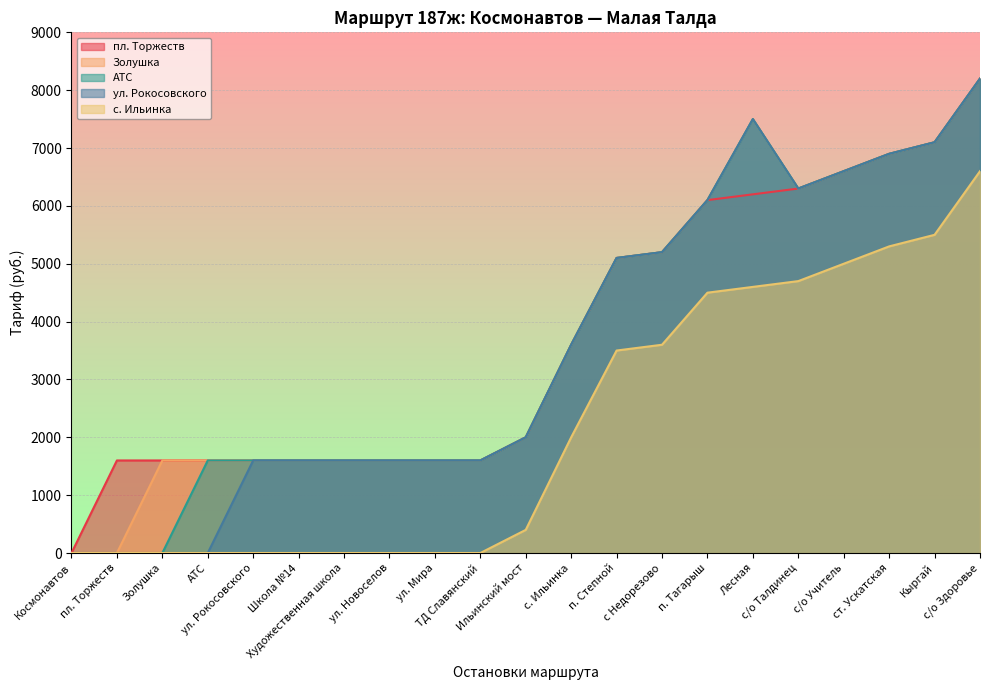

True or false: АТС has a value of 3600 at с. Ильинка.

True